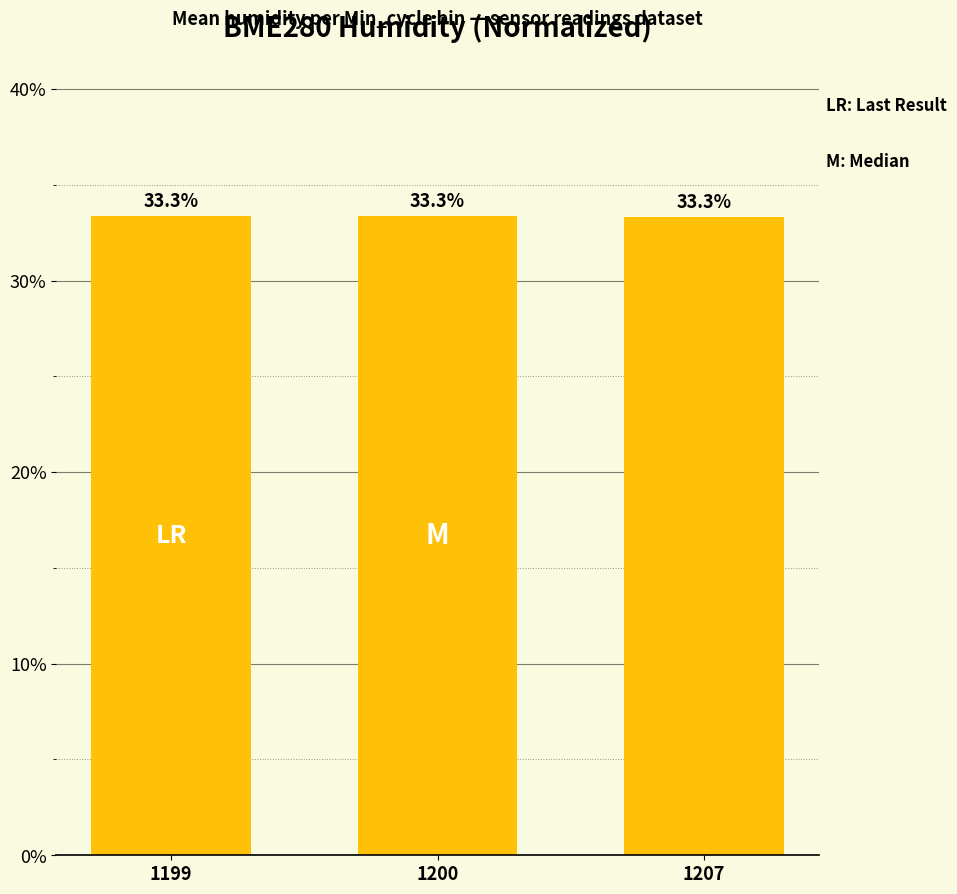

What is the minimum value shown in the chart?

33.3